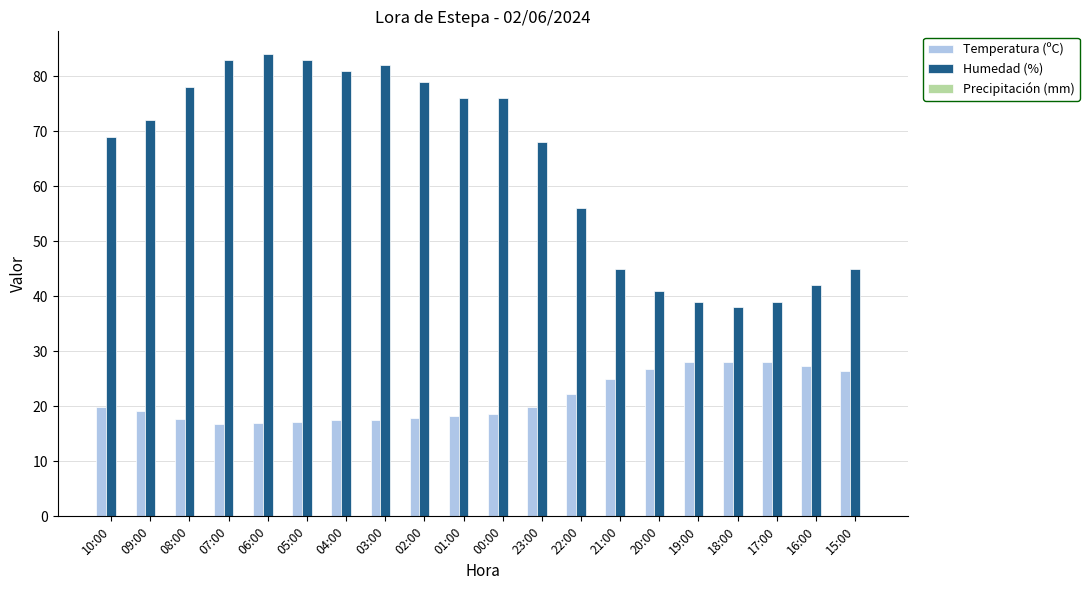

What is the total value across all series at 10:00?

88.9